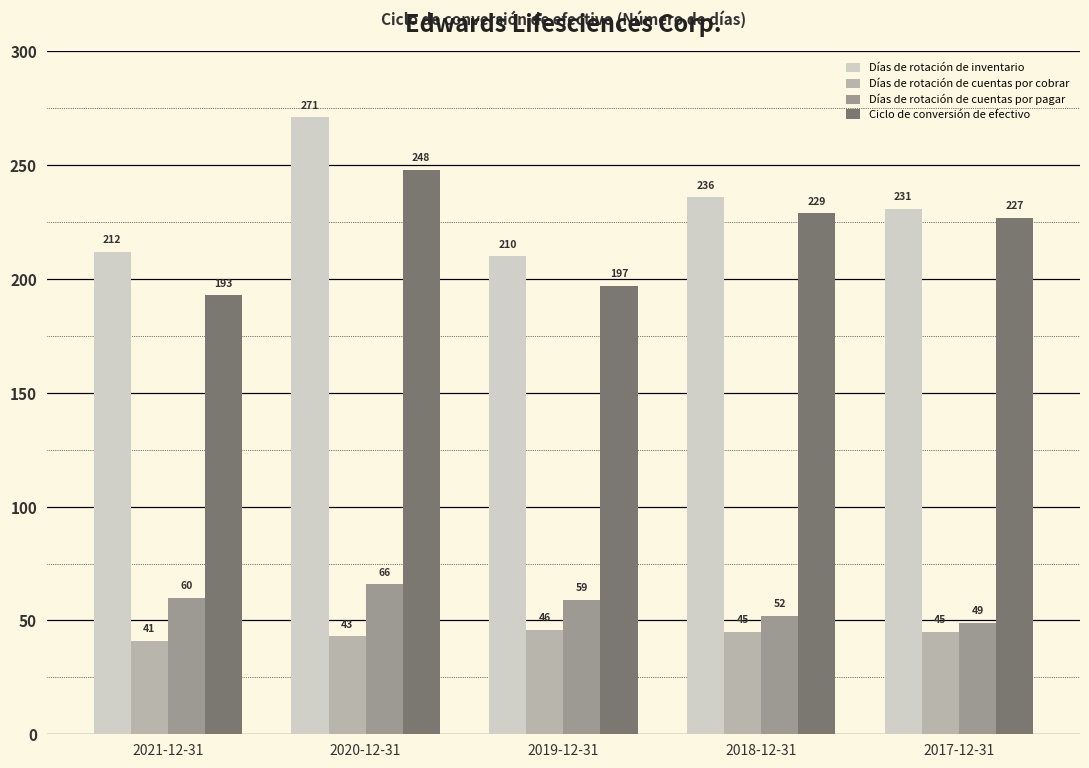

What are all the series names shown in the legend?

Días de rotación de inventario, Días de rotación de cuentas por cobrar, Días de rotación de cuentas por pagar, Ciclo de conversión de efectivo